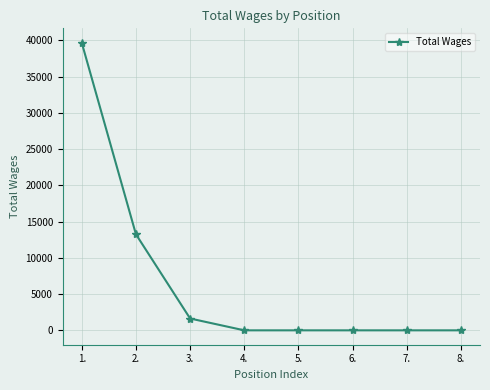

Approximately how many times larger is the value at 1. compared to 3.?

24.3